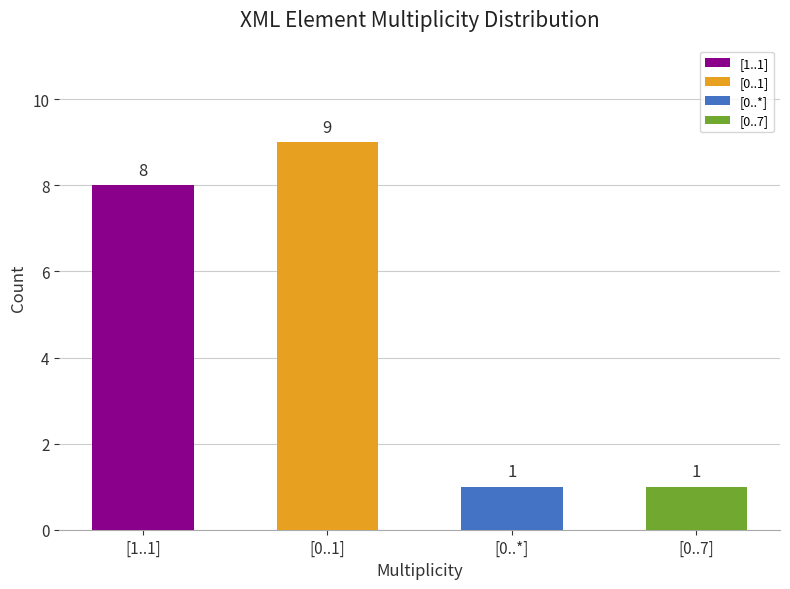

What is the average value?

5